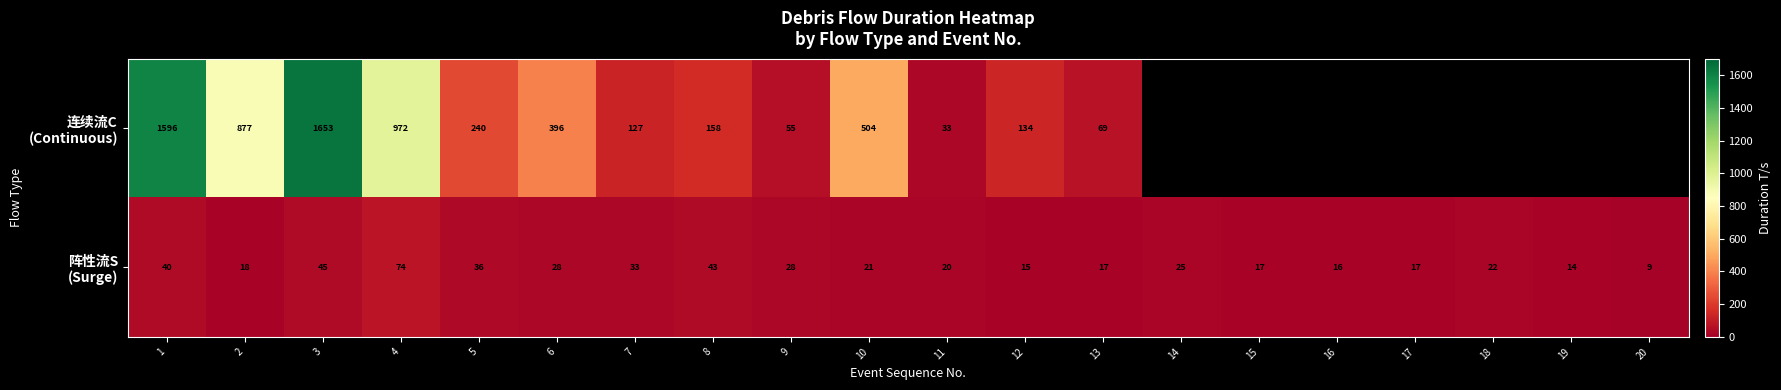

What is the spread (max minus min) of values at 1?

1556